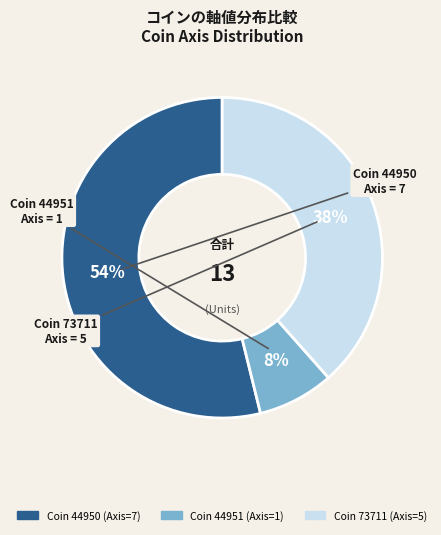

To the nearest percent, what is the average slice percentage?

33%